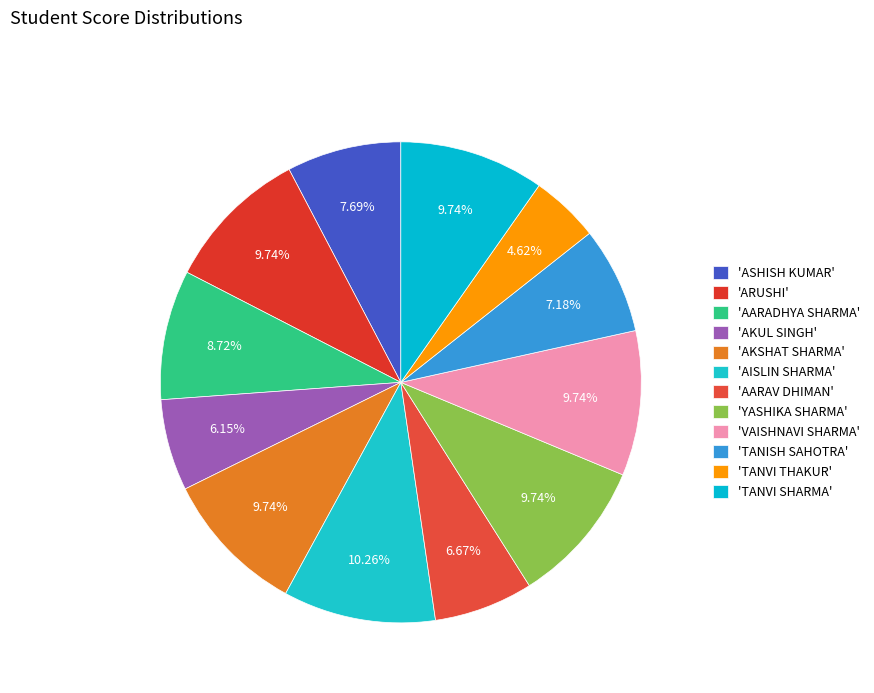

Count the number of slices in the pie.

12